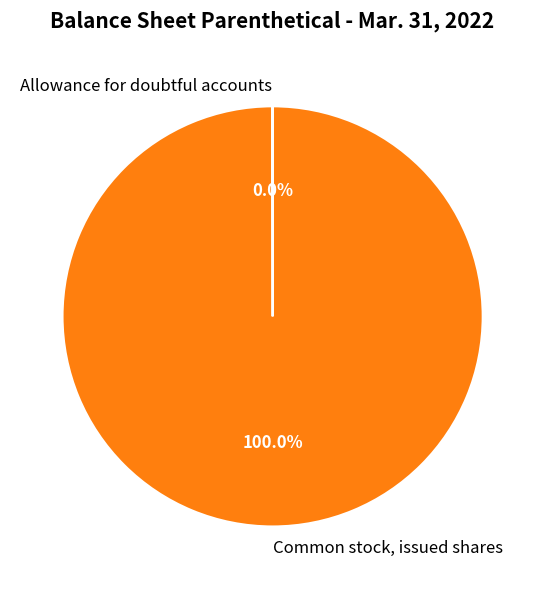

Does any single category account for the majority?

Yes